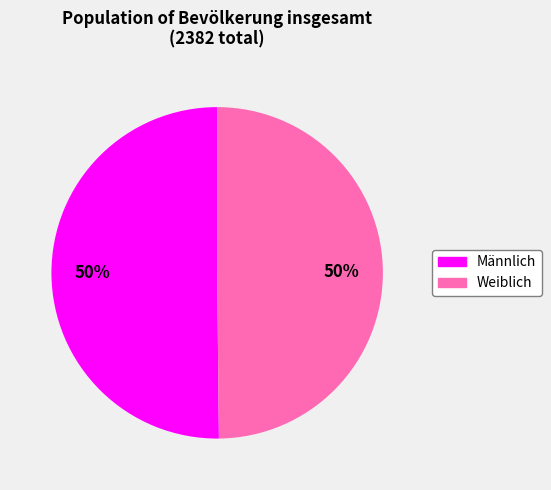

To the nearest percent, what is the average slice percentage?

50%